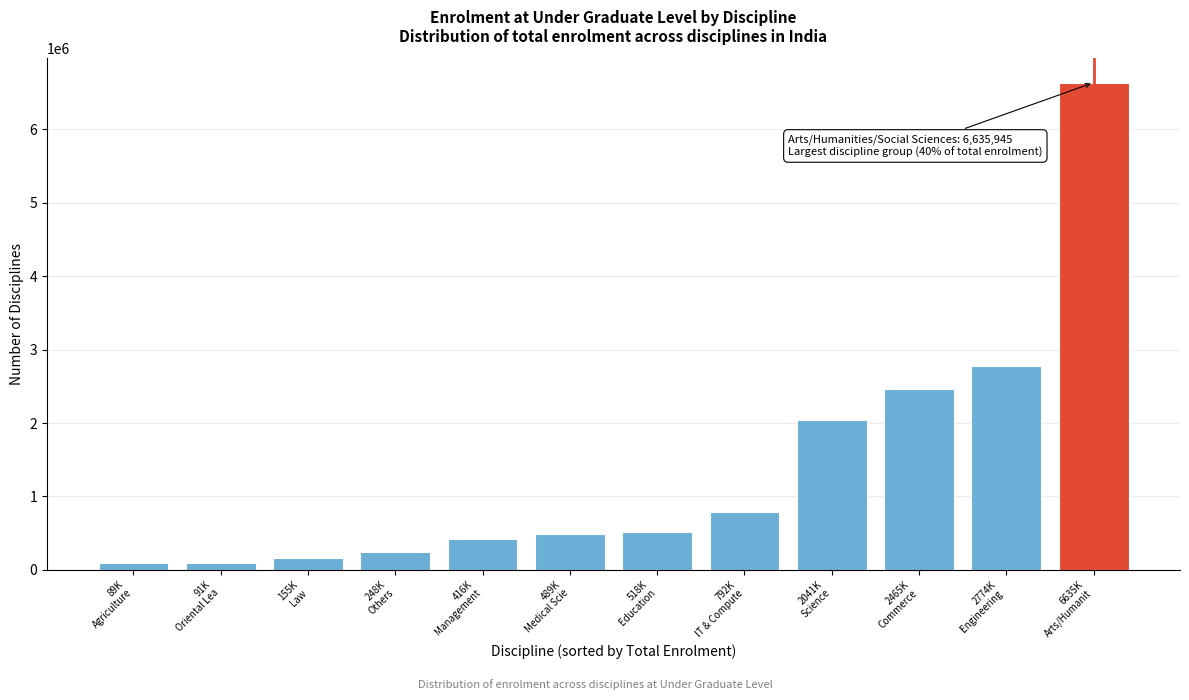

What is the difference between the second highest and minimum values?

2685083